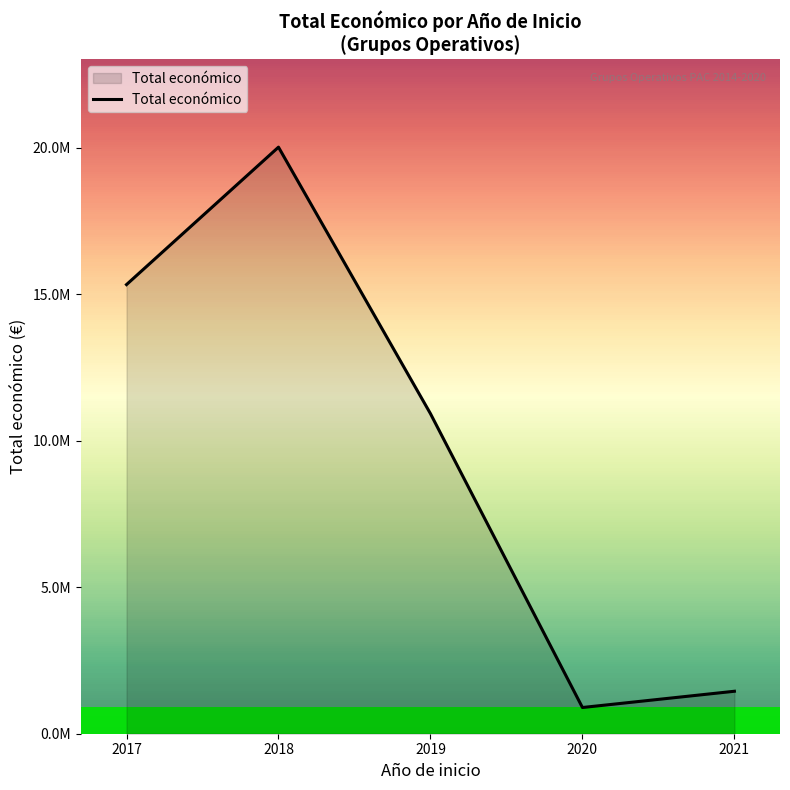

The value at 2020 is 894575. True or false?

True